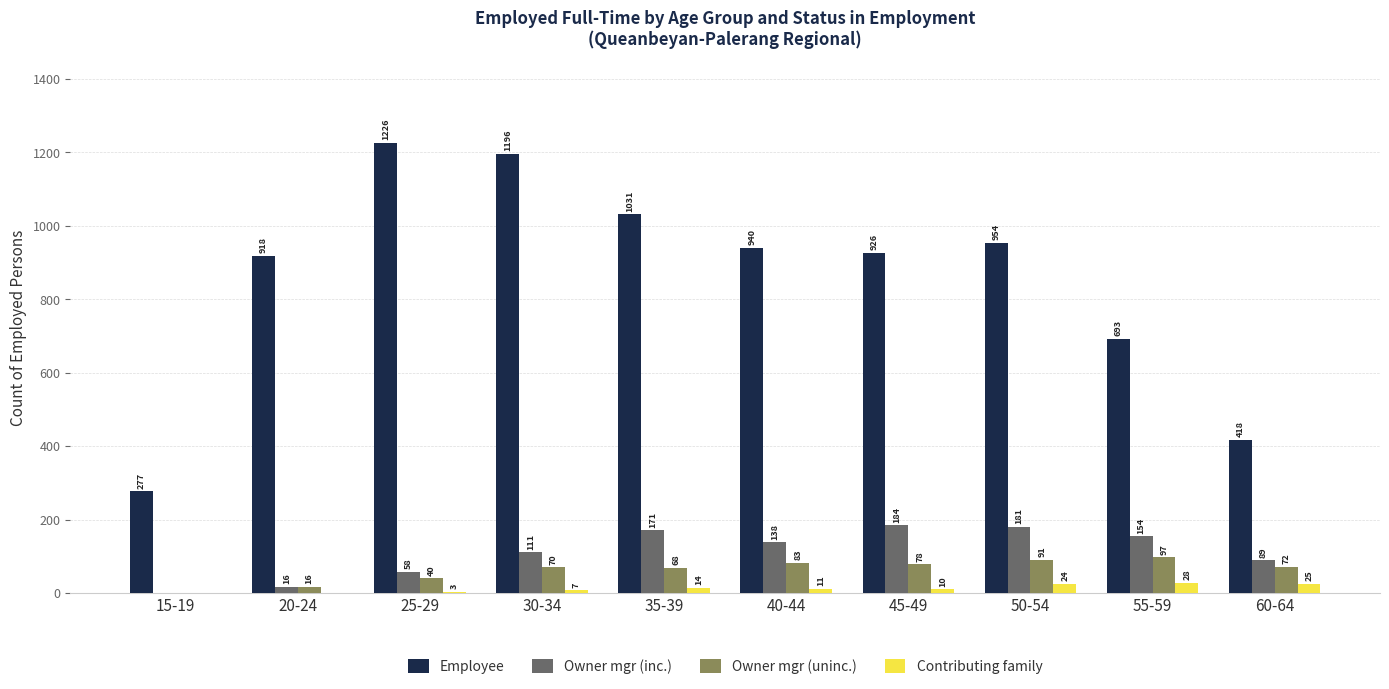

Reading left to right, what are all the values shown in this chart?

Employee: 15-19=277	20-24=918	25-29=1226	30-34=1196	35-39=1031	40-44=940	45-49=926	50-54=954	55-59=693	60-64=418
Owner mgr (inc.): 15-19=0	20-24=16	25-29=58	30-34=111	35-39=171	40-44=138	45-49=184	50-54=181	55-59=154	60-64=89
Owner mgr (uninc.): 15-19=0	20-24=16	25-29=40	30-34=70	35-39=68	40-44=83	45-49=78	50-54=91	55-59=97	60-64=72
Contributing family: 15-19=0	20-24=0	25-29=3	30-34=7	35-39=14	40-44=11	45-49=10	50-54=24	55-59=28	60-64=25